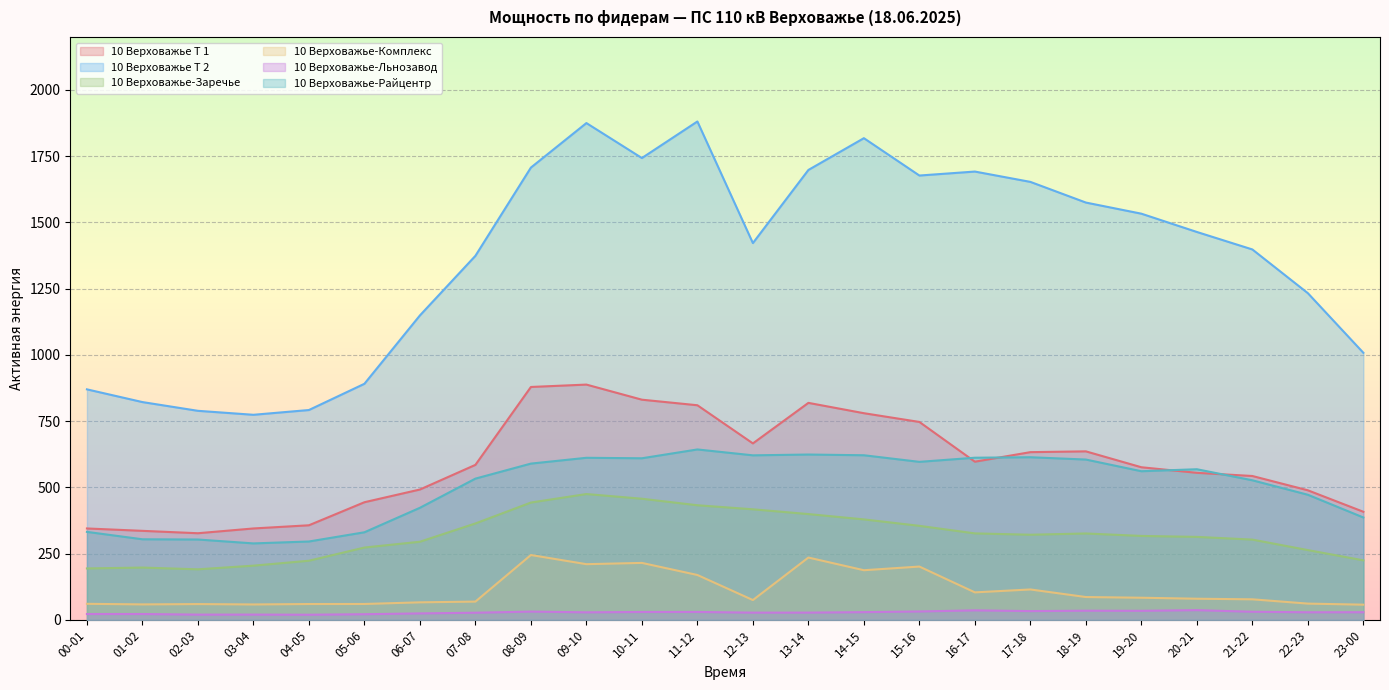

Where is 10 Верховажье Т 2 nearest to the value 1327?

07-08